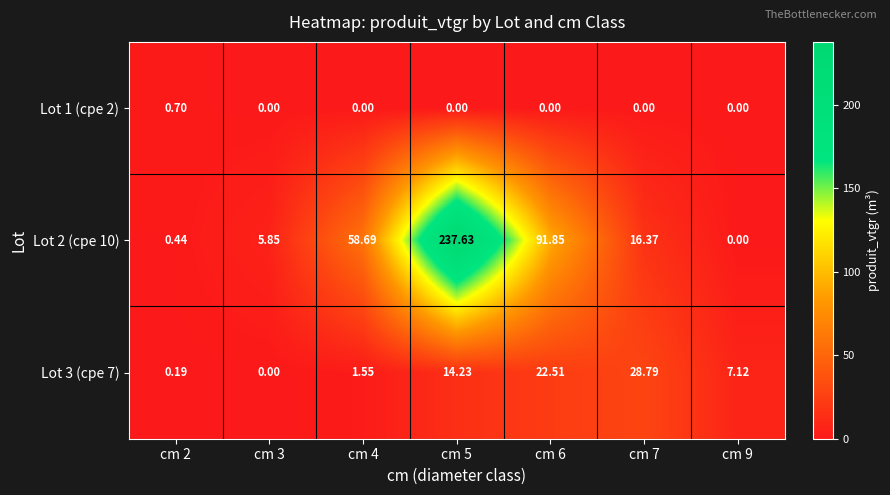

Is the value of Lot 1 (cpe 2) at cm 6 greater than the value of Lot 3 (cpe 7) at cm 7?

No